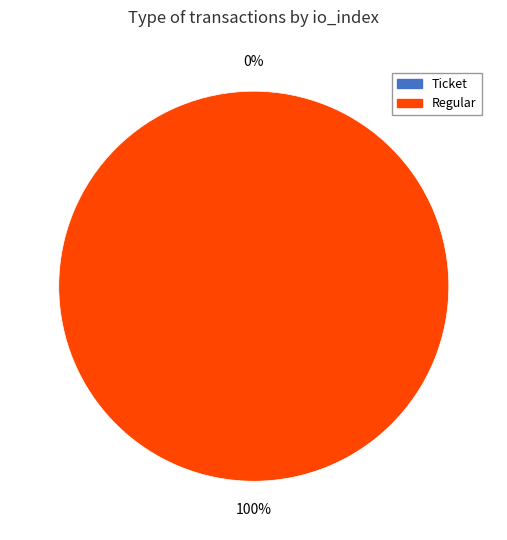

Is there any slice that represents more than half of the pie?

Yes